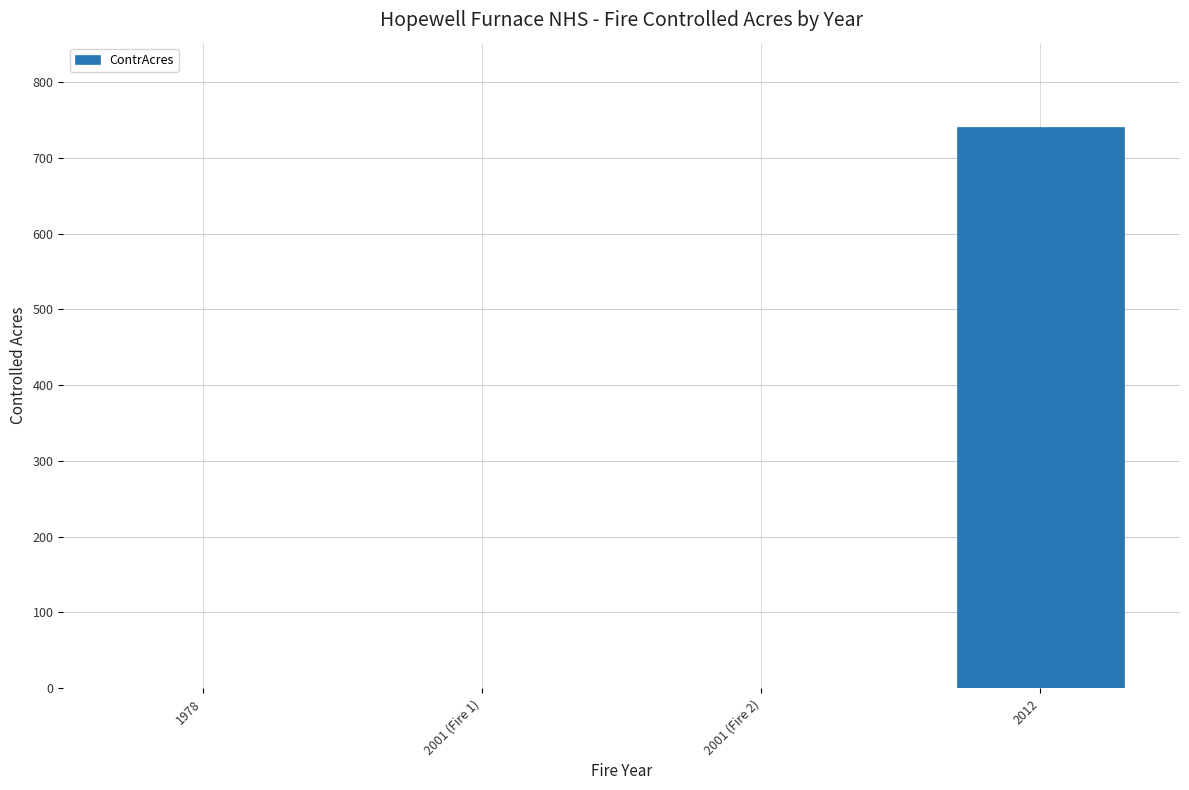

Are the bars horizontal?

No